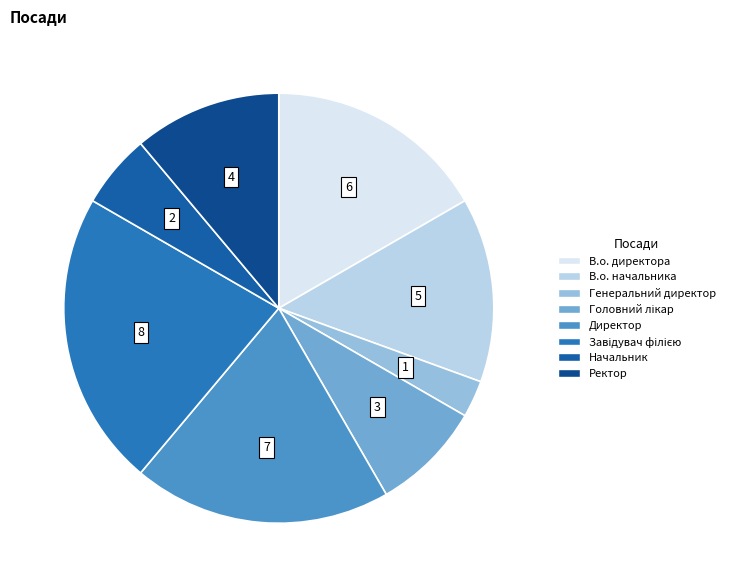

Count the number of slices in the pie.

8